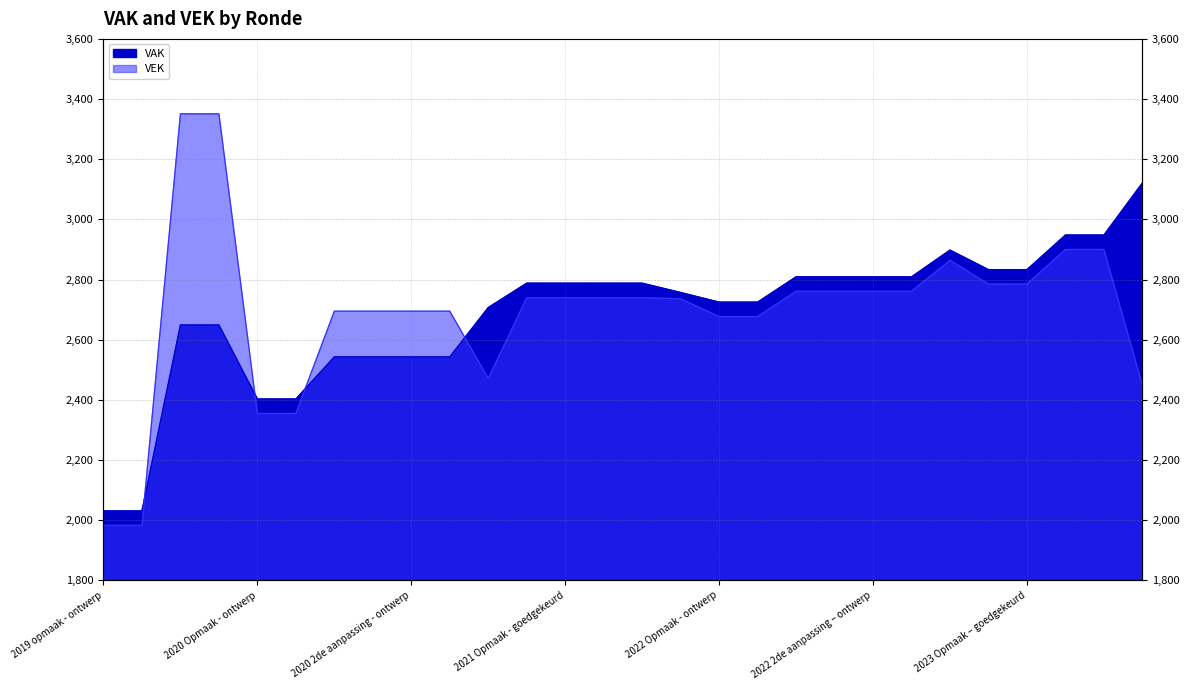

What is the minimum value shown in the chart?

1983